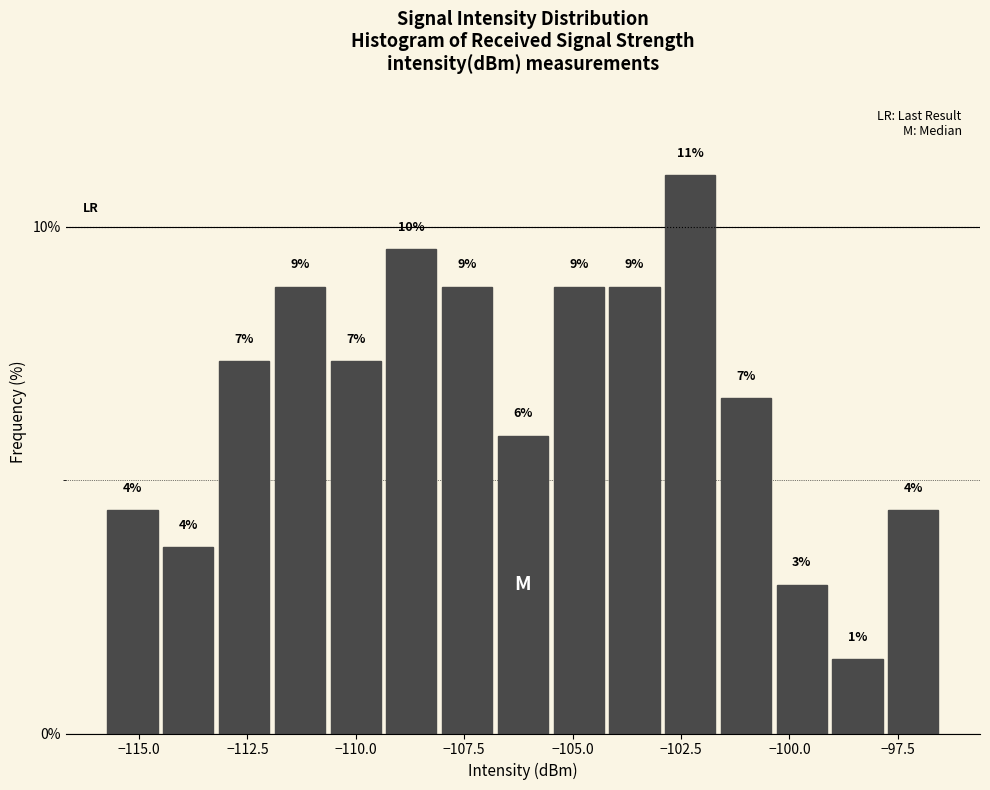

Read against the x-axis, roughly where is the centre of the tallest bar?

-102.5